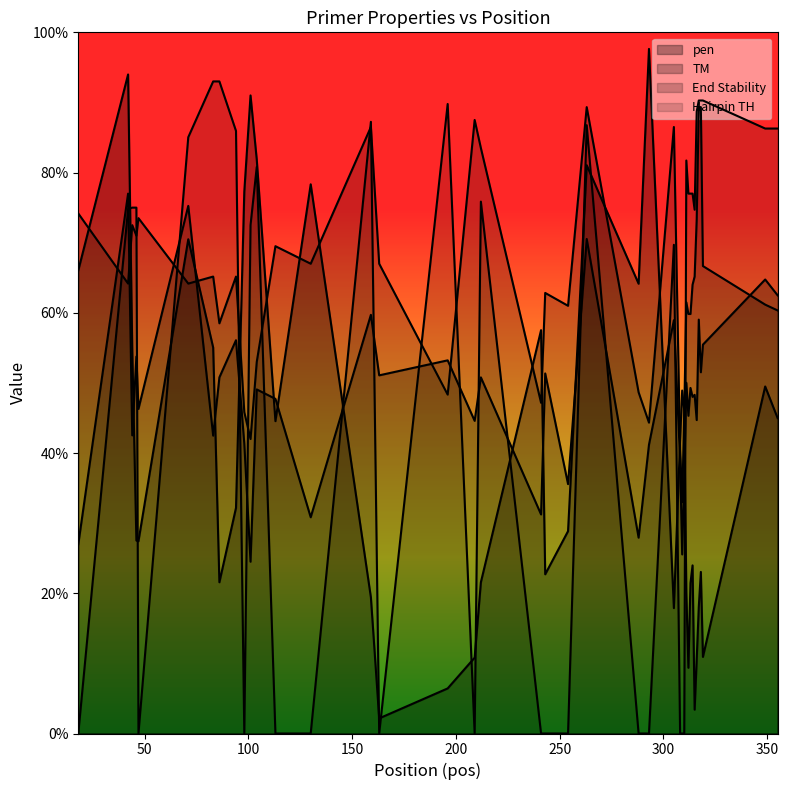

Where do PRIMER_LEFT_0_HAIRPIN_TH and PRIMER_LEFT_0_END_STABILITY first cross each other?

18 and 42